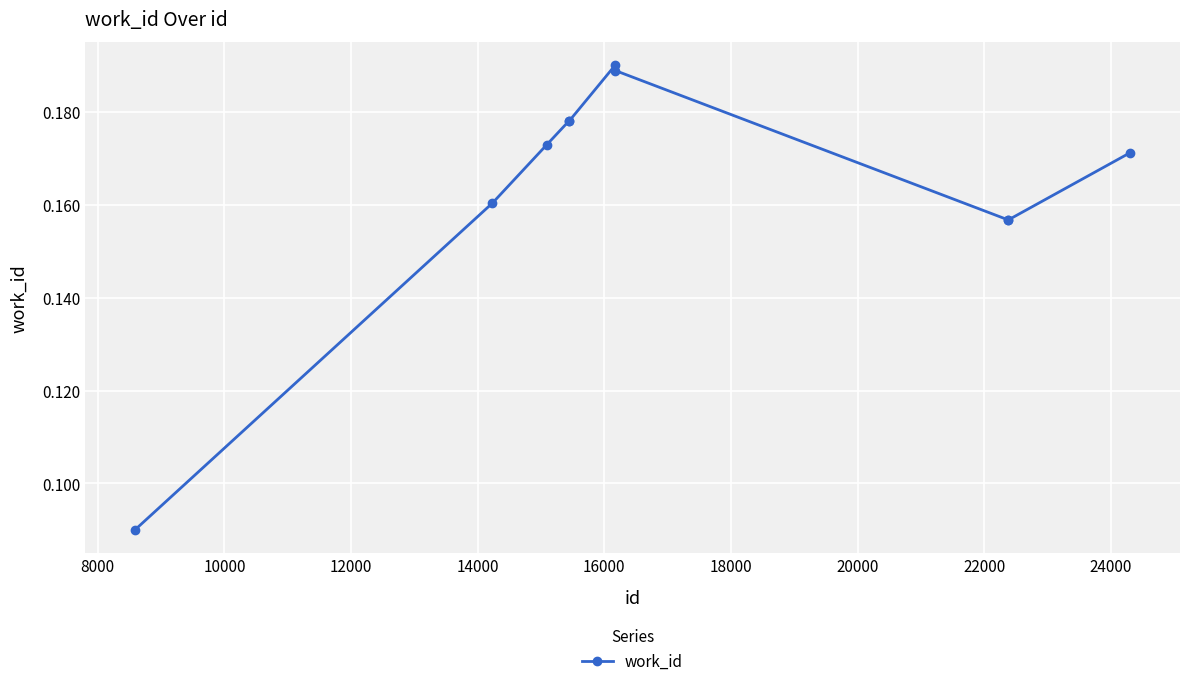

What is the sum of all values?

1.6